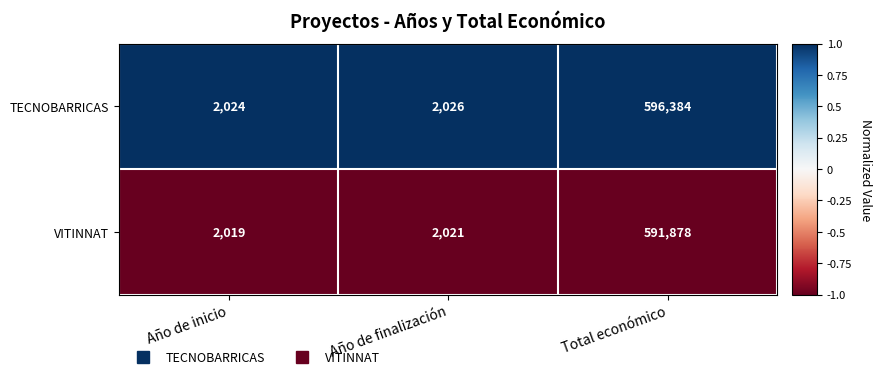

List the series in order of their overall mean, highest first.

TECNOBARRICAS, VITINNAT